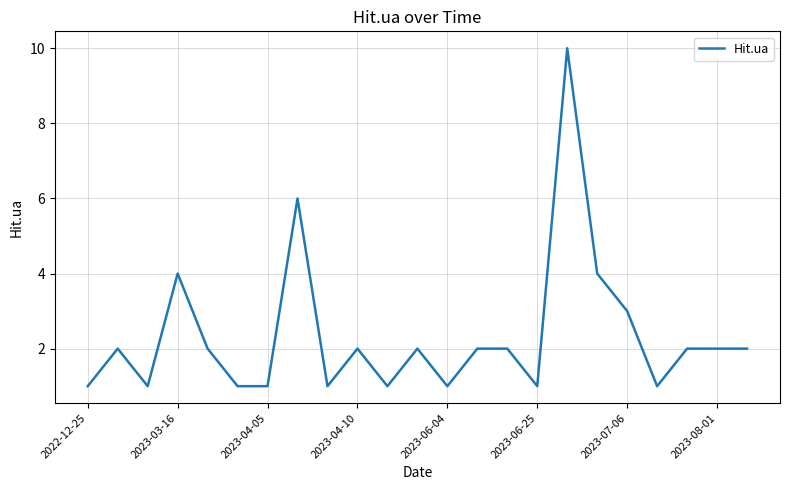

What is the difference between the maximum and minimum values?

9